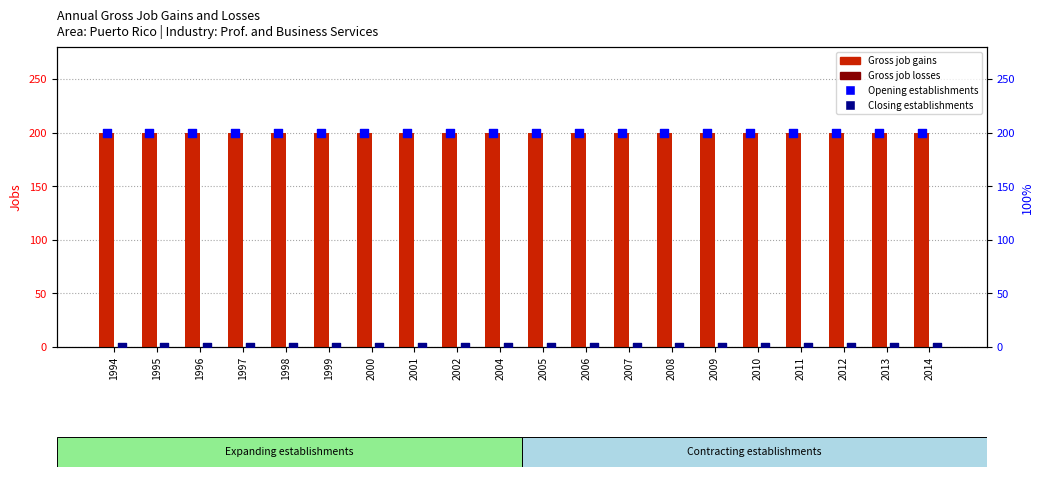

At which category is the sum across all series the highest?

1994